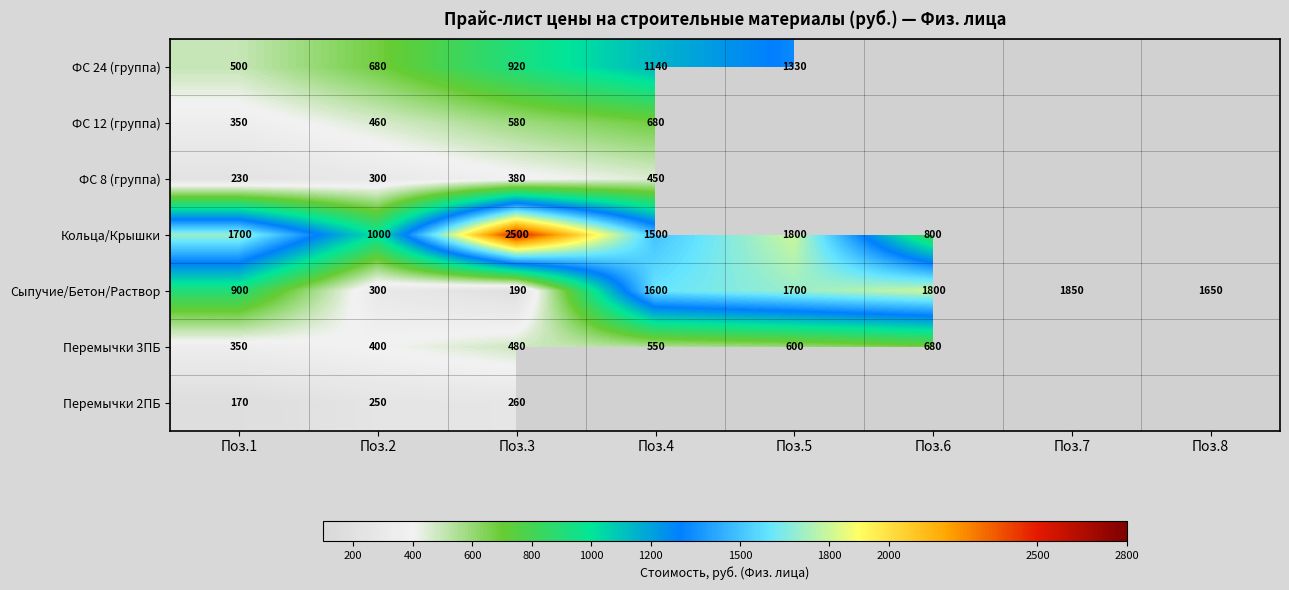

What is the difference between the highest and lowest values at Поз.2?

750